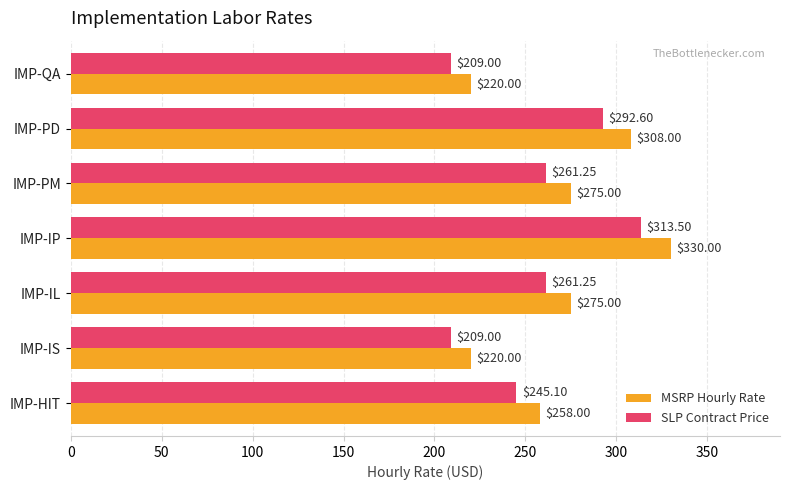

Which series has the widest spread of values?

MSRP Hourly Rate